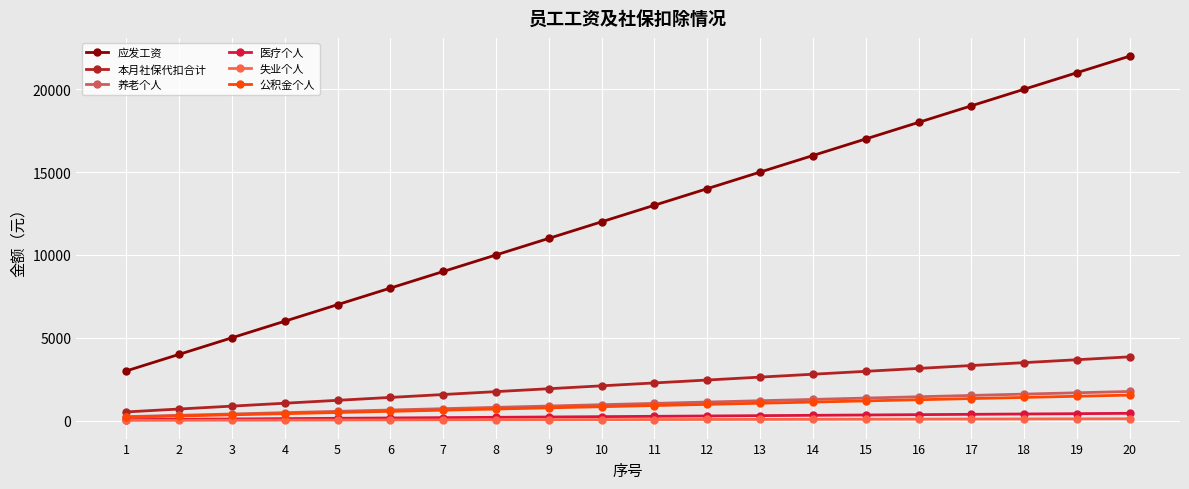

At how many categories does at least one series exceed 19105?

3